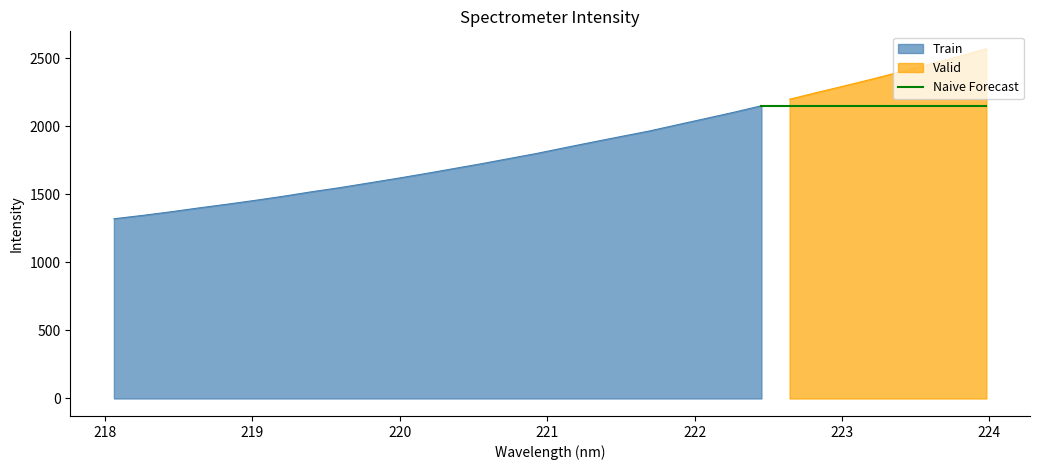

What is the maximum value for Train?

2149.8